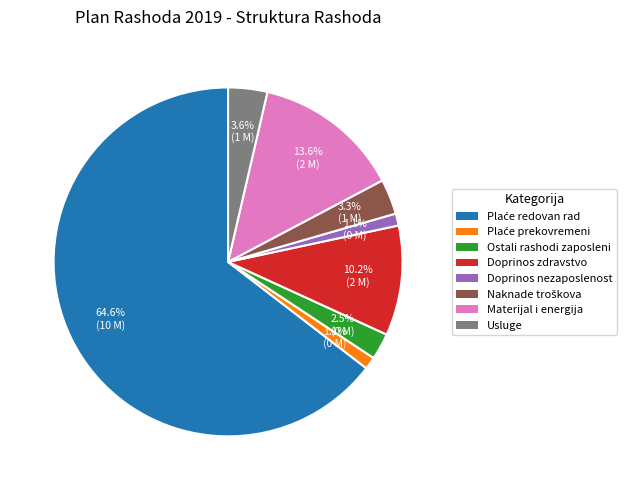

Does any single category account for the majority?

Yes